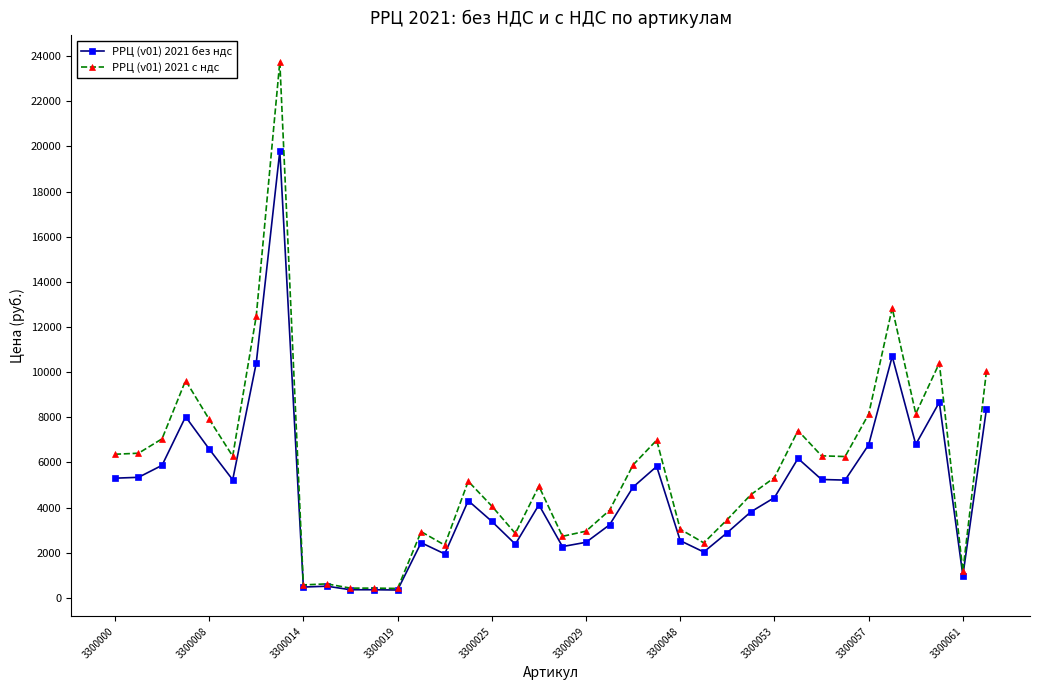

Which series has the widest spread of values?

РРЦ (v01) 2021 с ндс